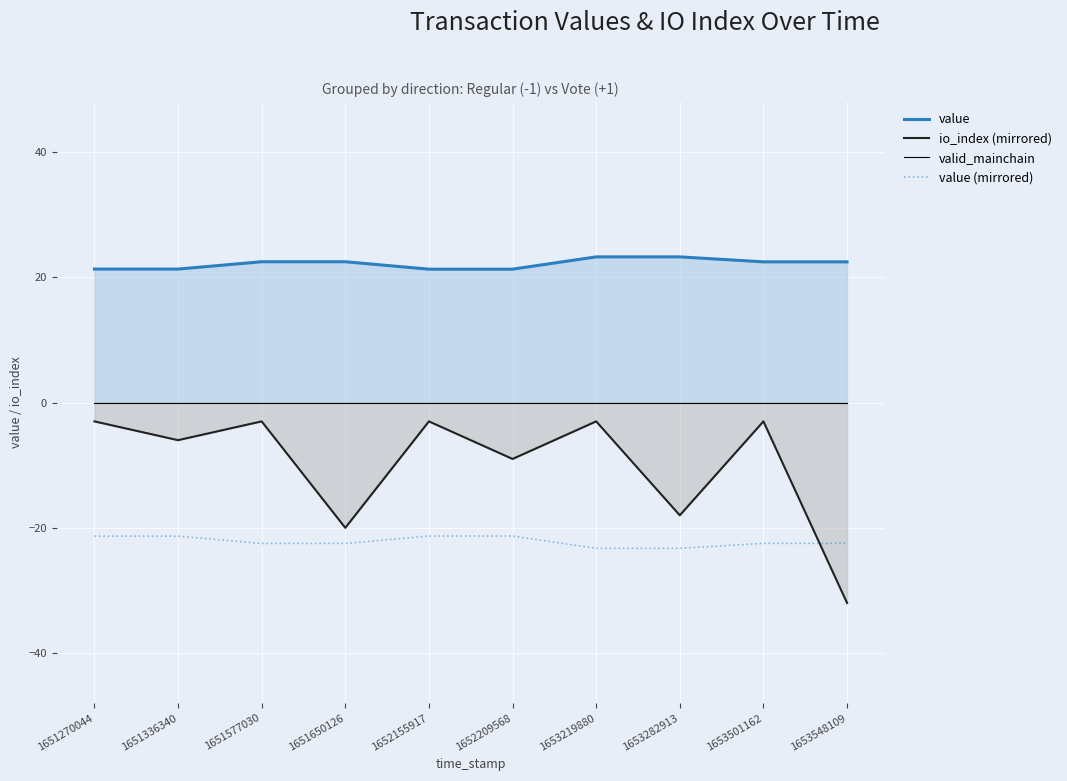

How many value (mirrored) values are between -22 and -21?

4